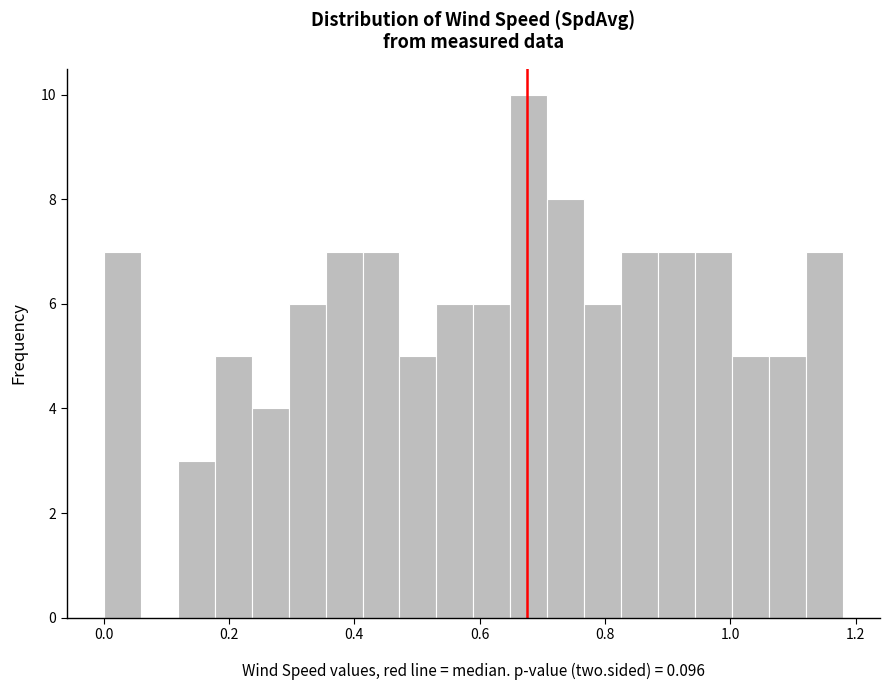

Around what value on the x-axis is the tallest bar? Give the approximate position of its centre, as read against the axis.

0.68